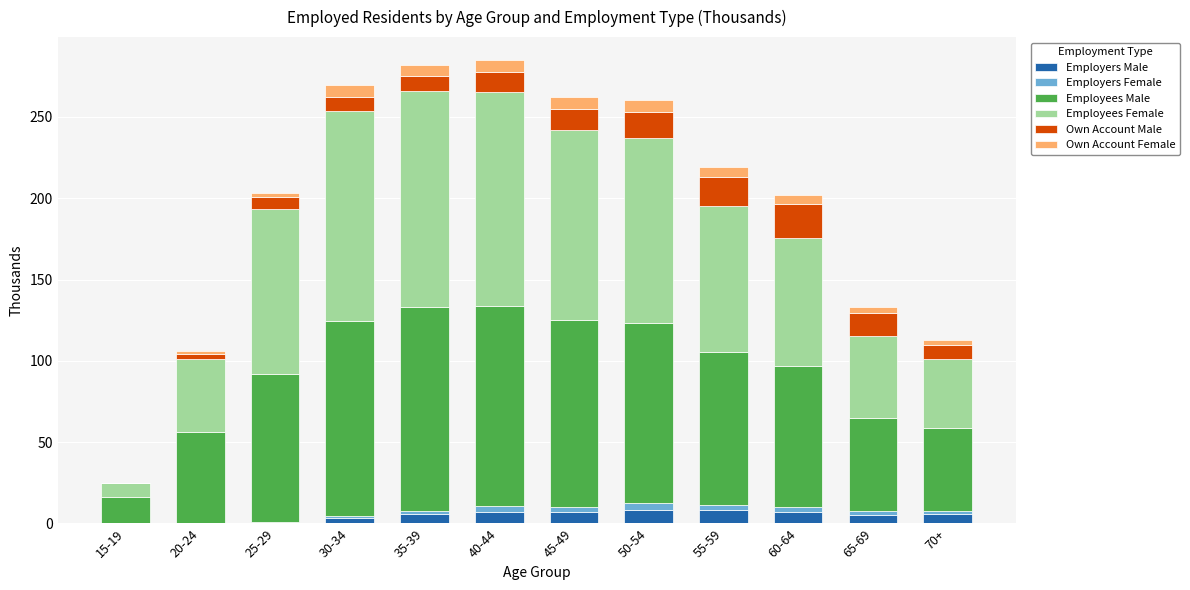

What is the maximum value for Employers Male?

8.4